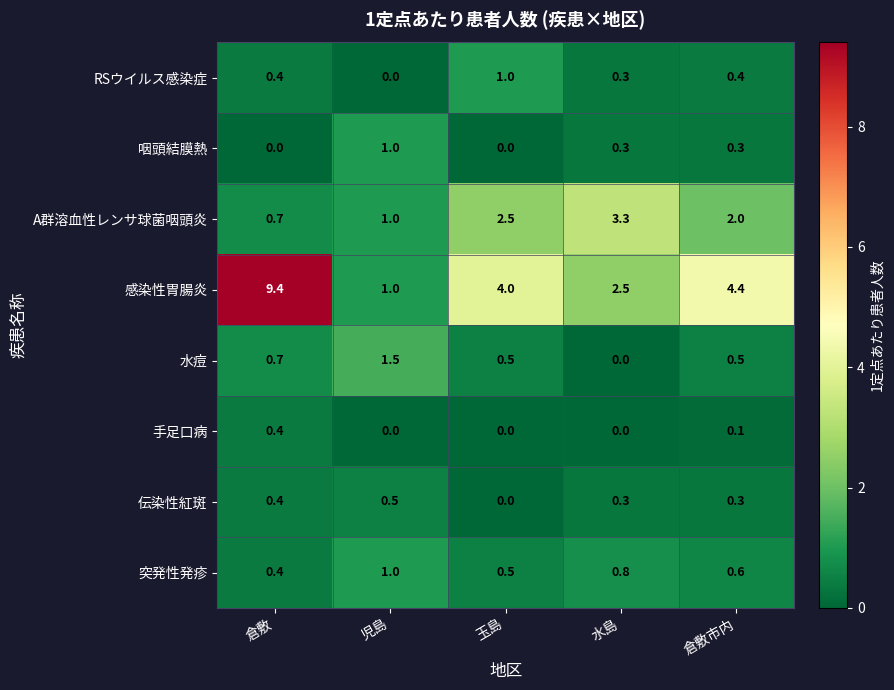

True or false: RSウイルス感染症 has a value of 0.4 at 児島.

False